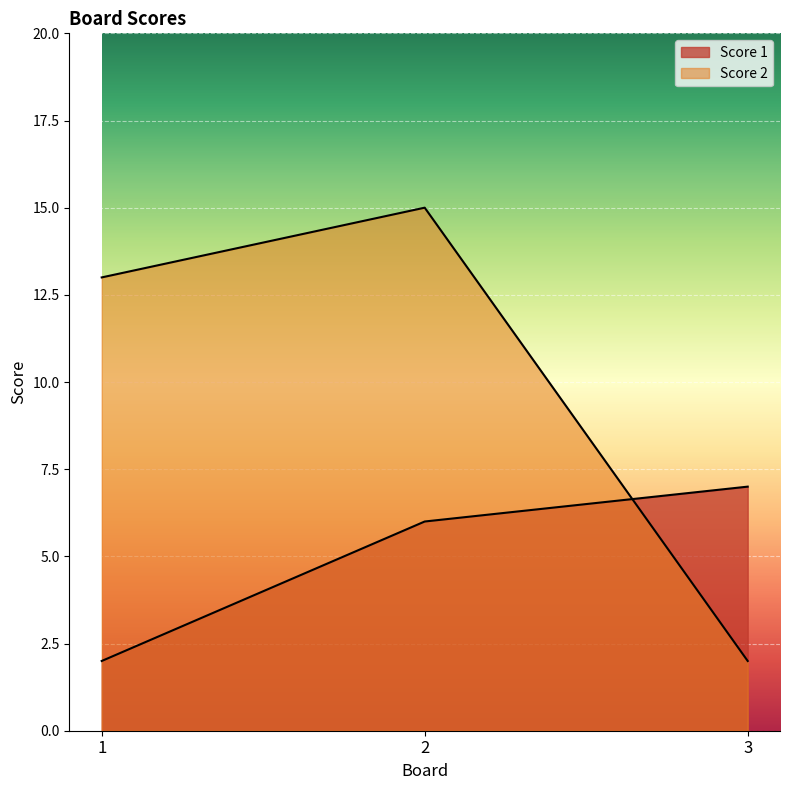

Reading left to right, extract all data points from this chart.

Score 1: 2	6	7
Score 2: 13	15	2